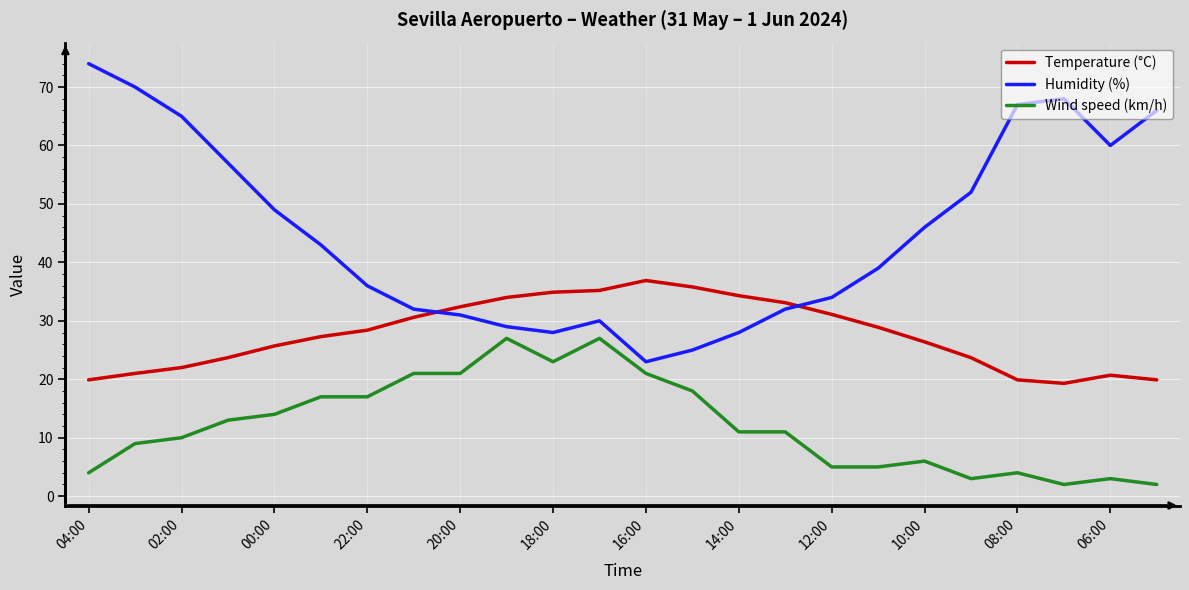

What is the difference between the maximum and minimum values in the Humidity (%) series?

51.0